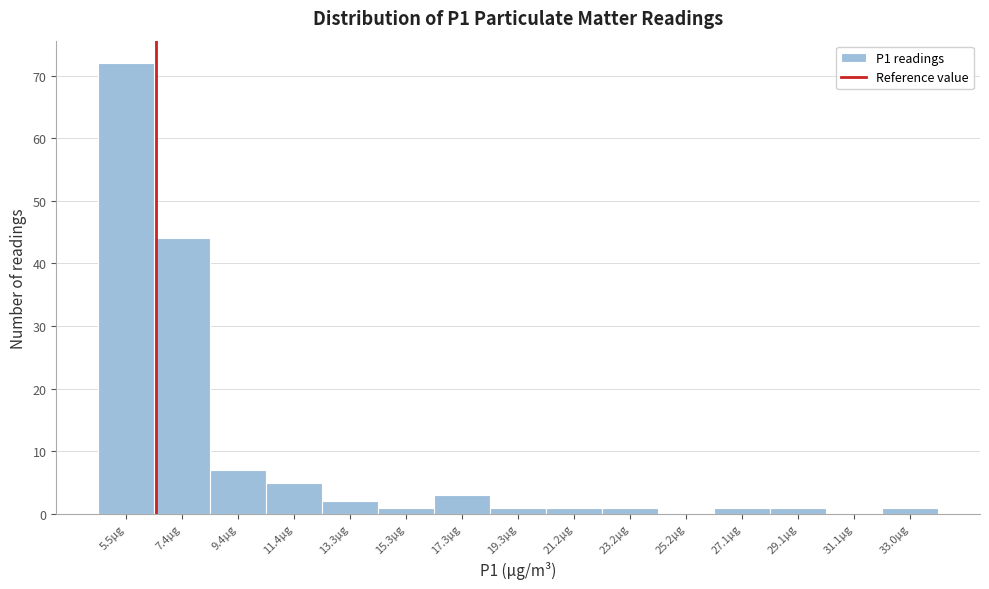

Reading left to right, list all the values displayed in this chart.

5.5µg=72	7.4µg=44	9.4µg=7	11.4µg=5	13.3µg=2	15.3µg=1	17.3µg=3	19.3µg=1	21.2µg=1	23.2µg=1	25.2µg=0	27.1µg=1	29.1µg=1	31.1µg=0	33.0µg=1